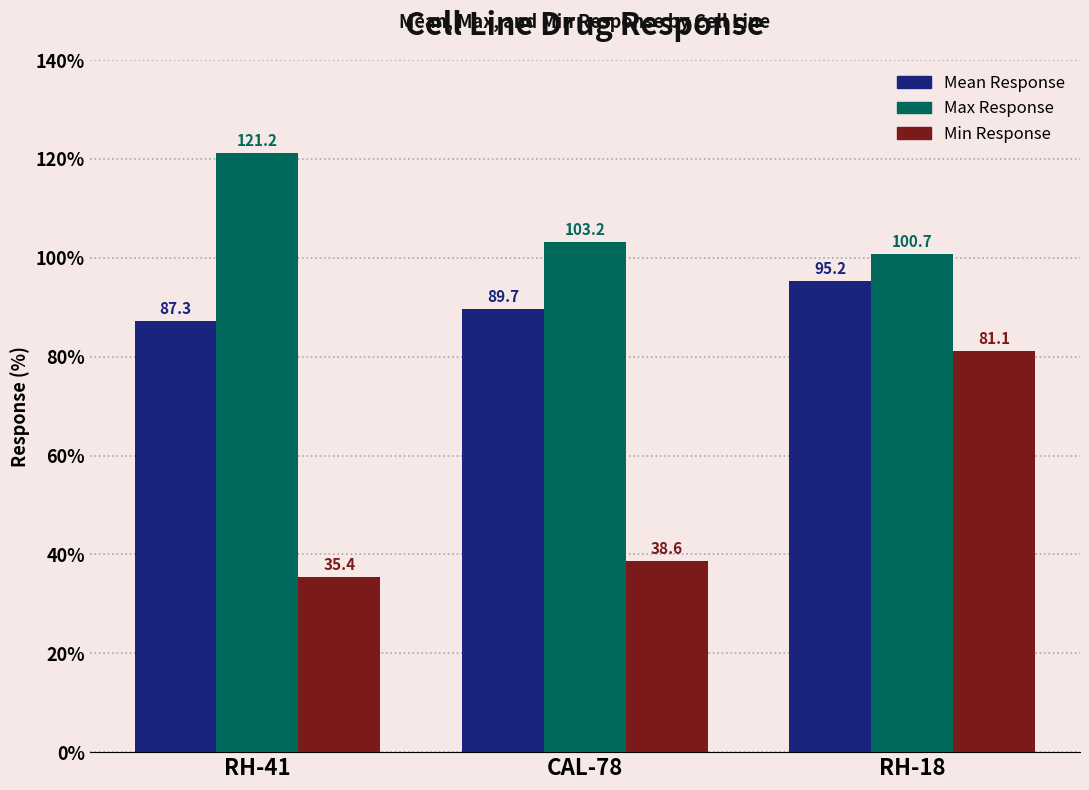

Is the value of Min Response at RH-18 greater than the value of Mean Response at RH-41?

No